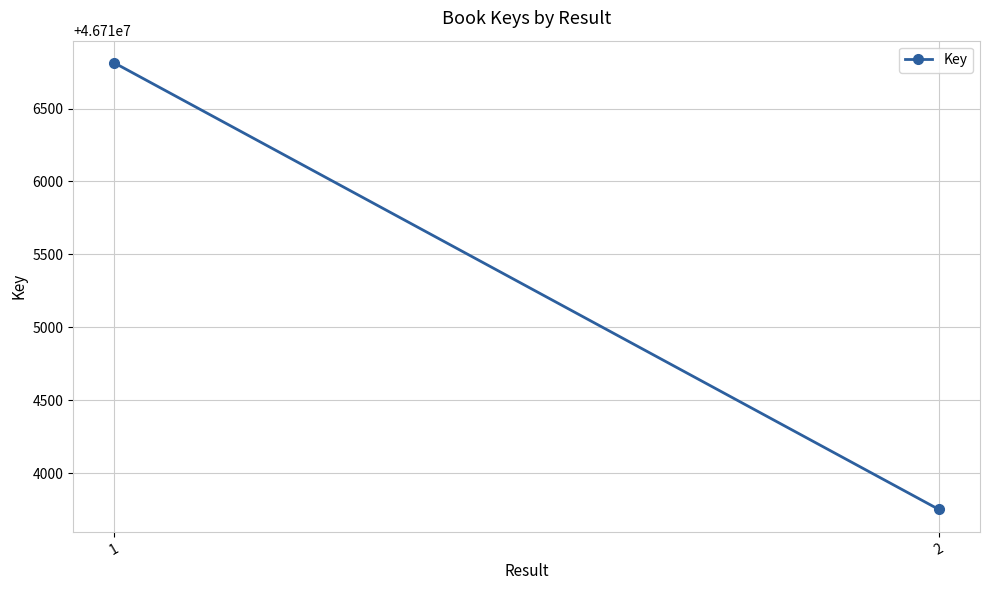

What is the greatest value displayed?

46716812